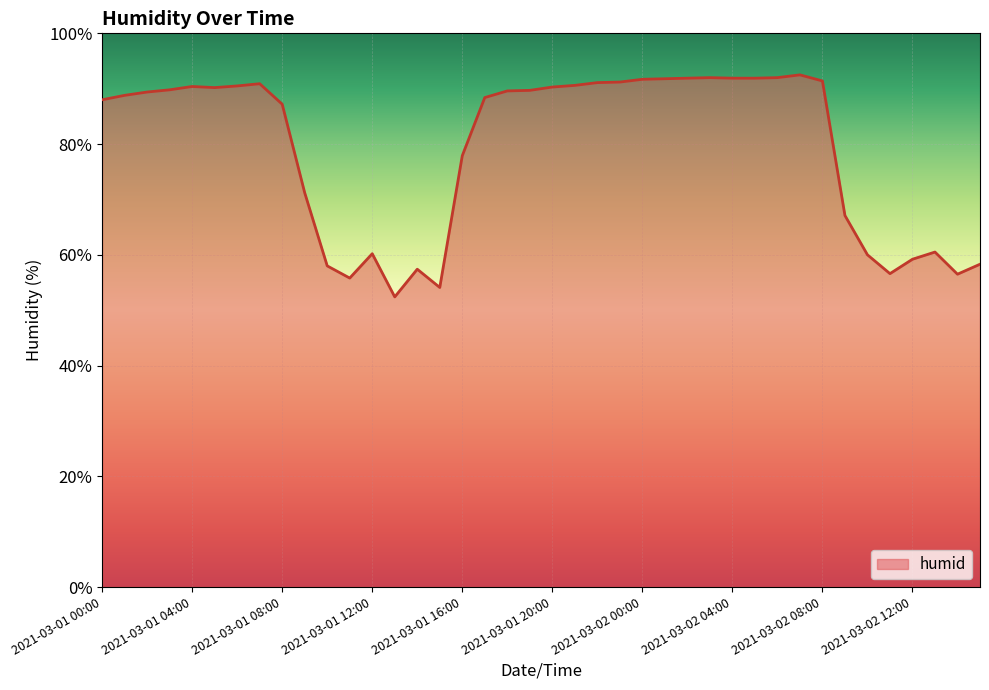

What is the minimum value shown in the chart?

52.4